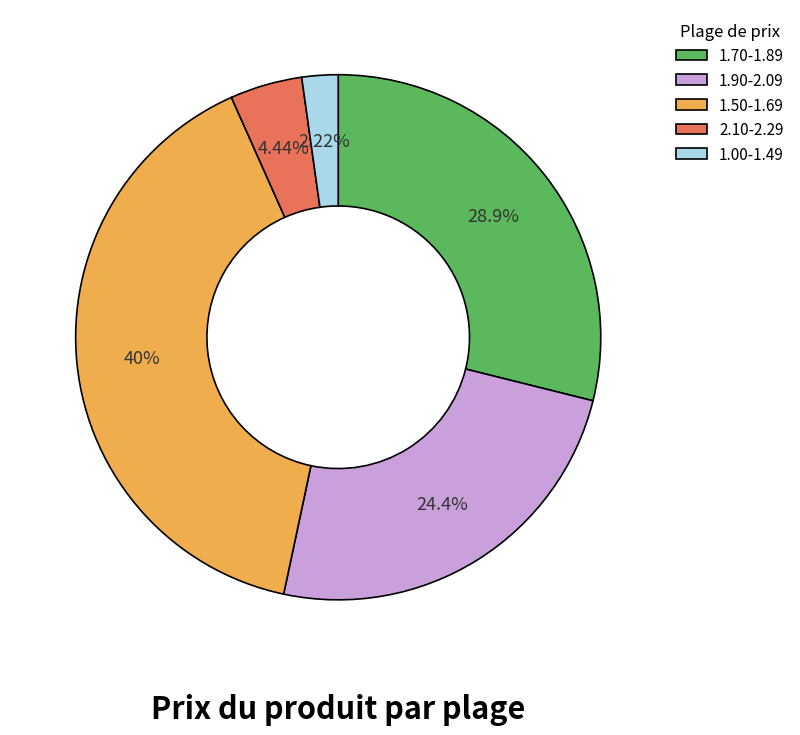

Count the number of slices in the pie.

5